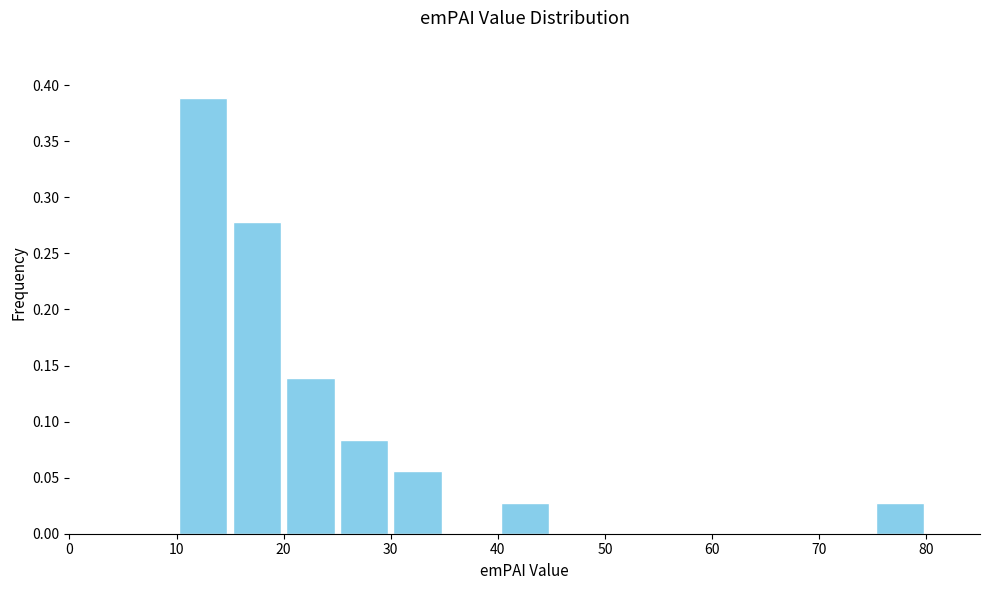

Reading left to right, transcribe this chart: for each bar, give the range it covers on the x-axis and its height. The values are not printed on the chart, so give them approximately, as read against the axis.

0 to 5: 0
5 to 10: 0
10 to 15: 0.390
15 to 20: 0.280
20 to 25: 0.140
25 to 30: 0.085
30 to 35: 0.055
35 to 40: 0
40 to 45: 0.030
45 to 50: 0
50 to 55: 0
55 to 60: 0
60 to 65: 0
65 to 70: 0
70 to 75: 0
75 to 80: 0.030
80 to 85: 0